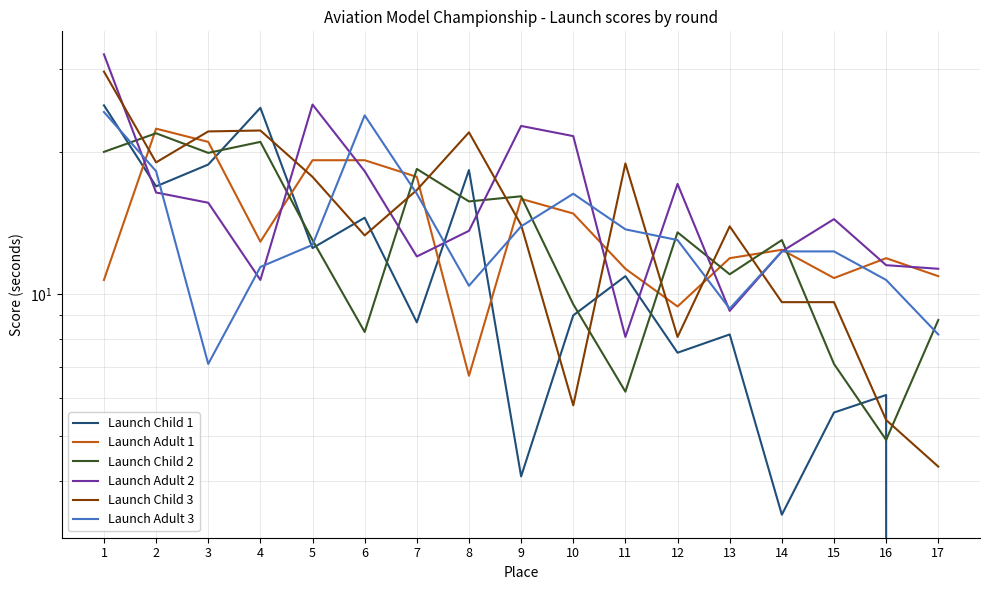

After their last crossing, which series has the higher values: Launch Adult 1 or Launch Child 1?

Launch Adult 1